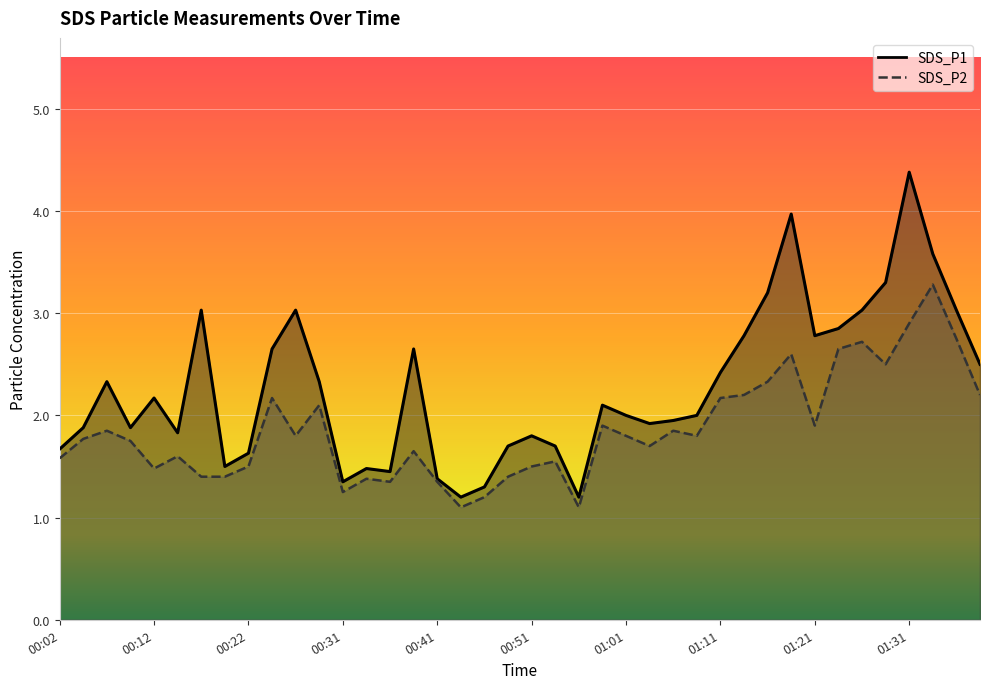

Where is the first local maximum for SDS_P2?

00:07